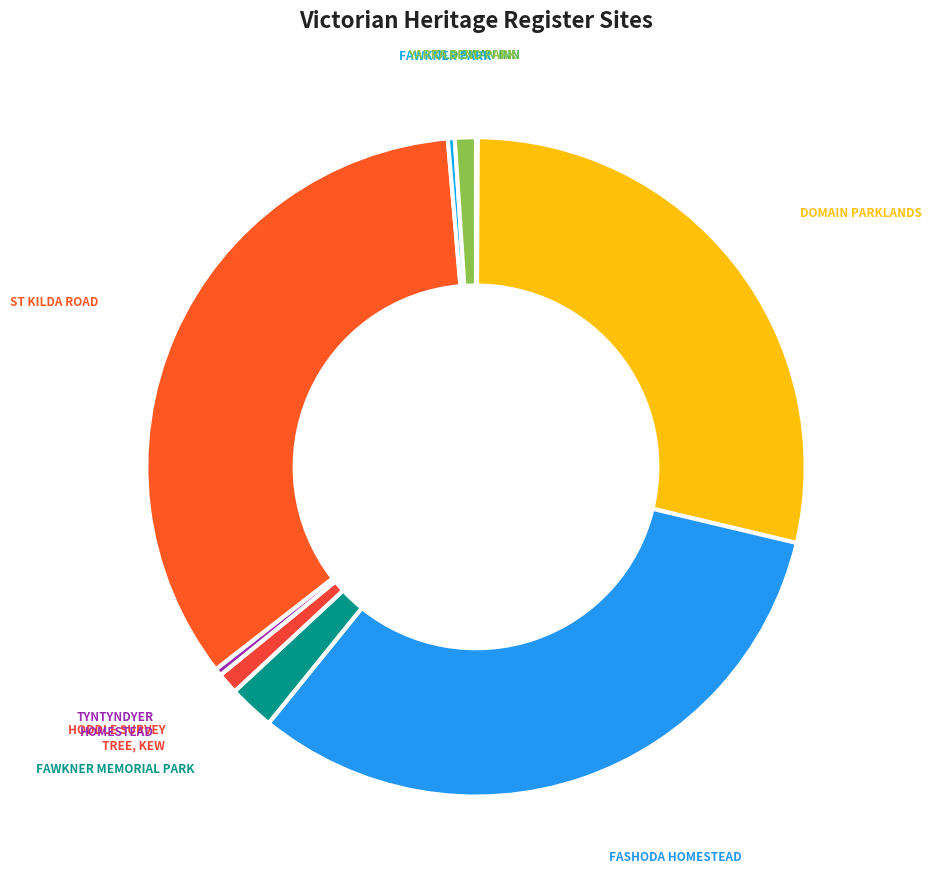

Is there any slice that represents more than half of the pie?

No